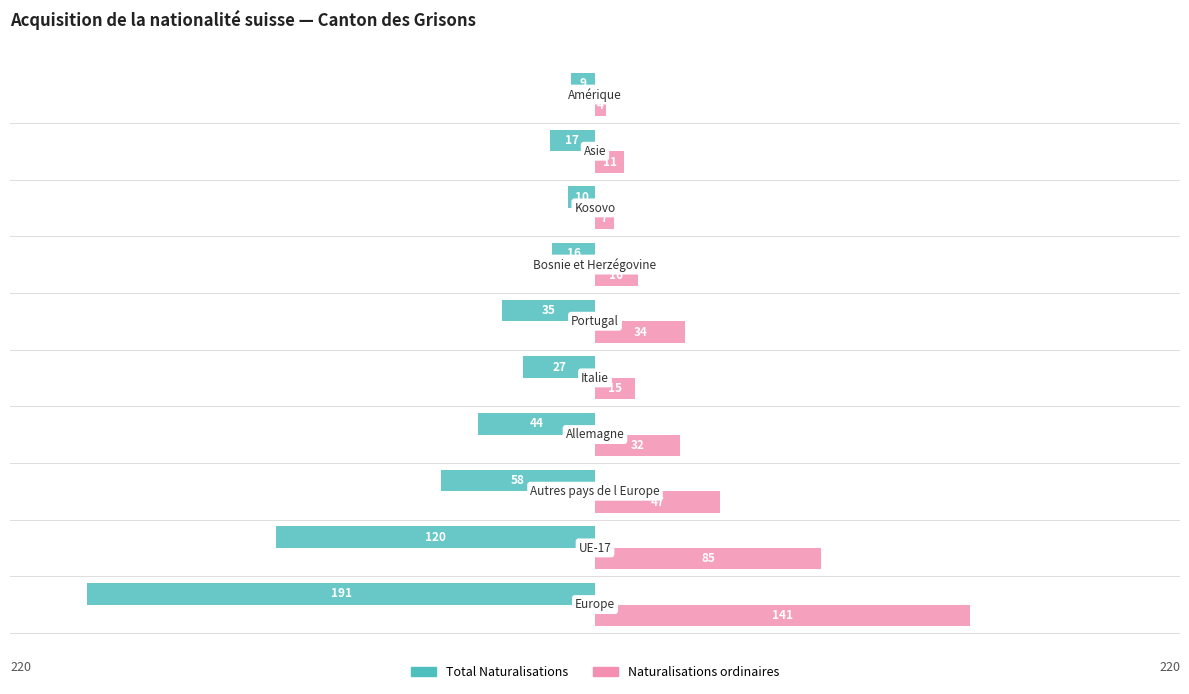

Which series has the largest range (max minus min)?

Total Naturalisations